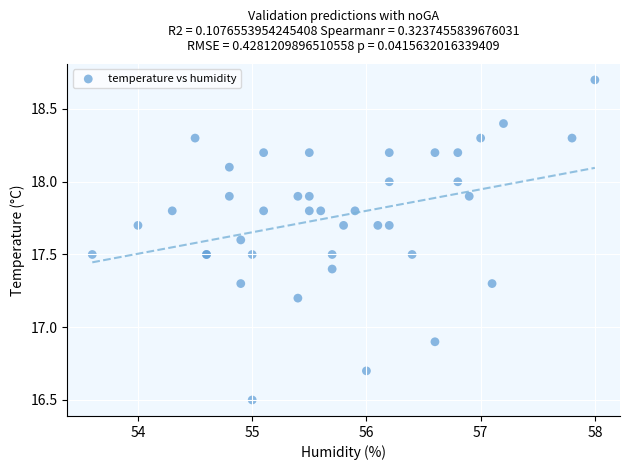

What Y value in the scatter plot is closest to 17?

16.9